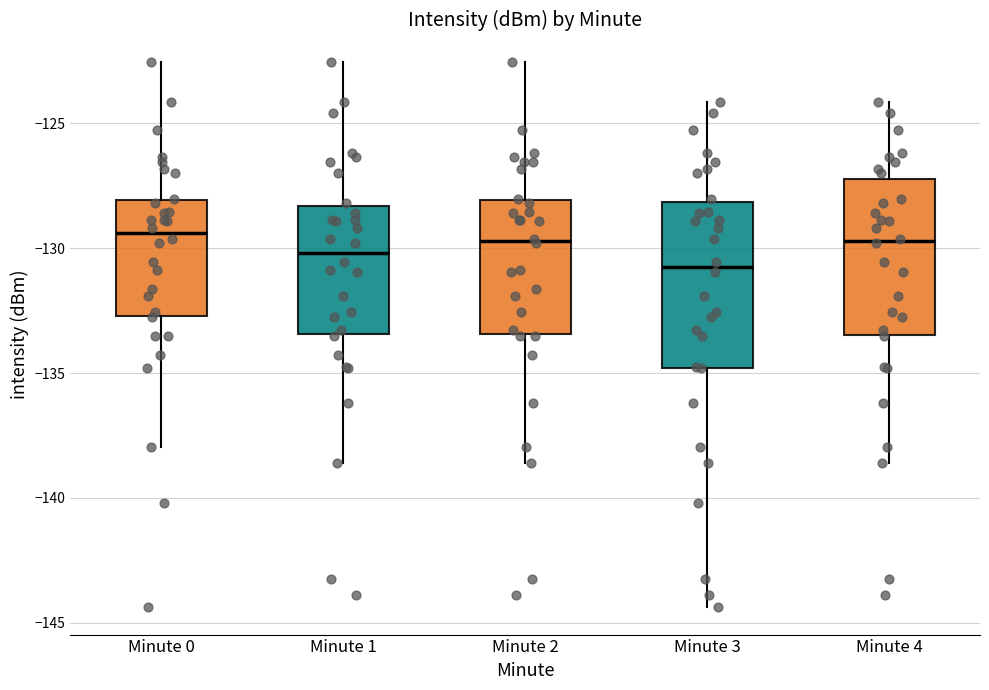

Where is the upper edge of the box for Minute 0 on the y-axis? The values are not printed on the chart, so give them approximately, as read against the axis.

-128.0